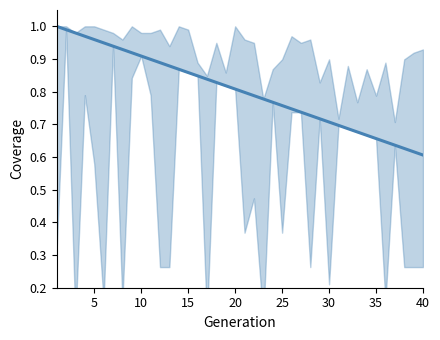

What is the difference between the maximum and minimum values?

0.4